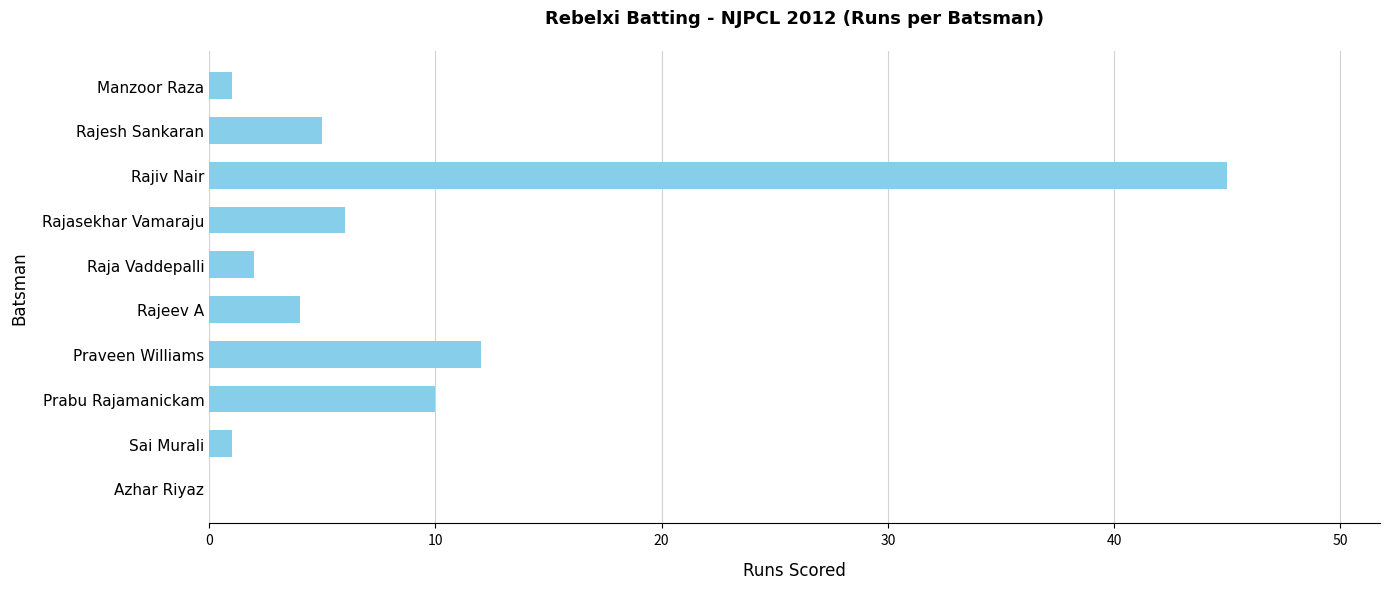

The value at Prabu Rajamanickam is 18. True or false?

False